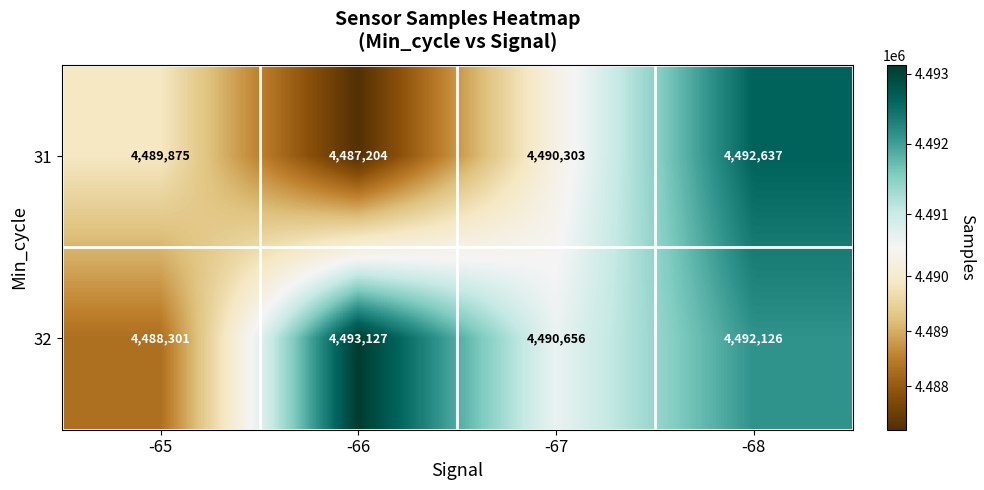

Is it true that 31 equals 4487204 at -66?

True